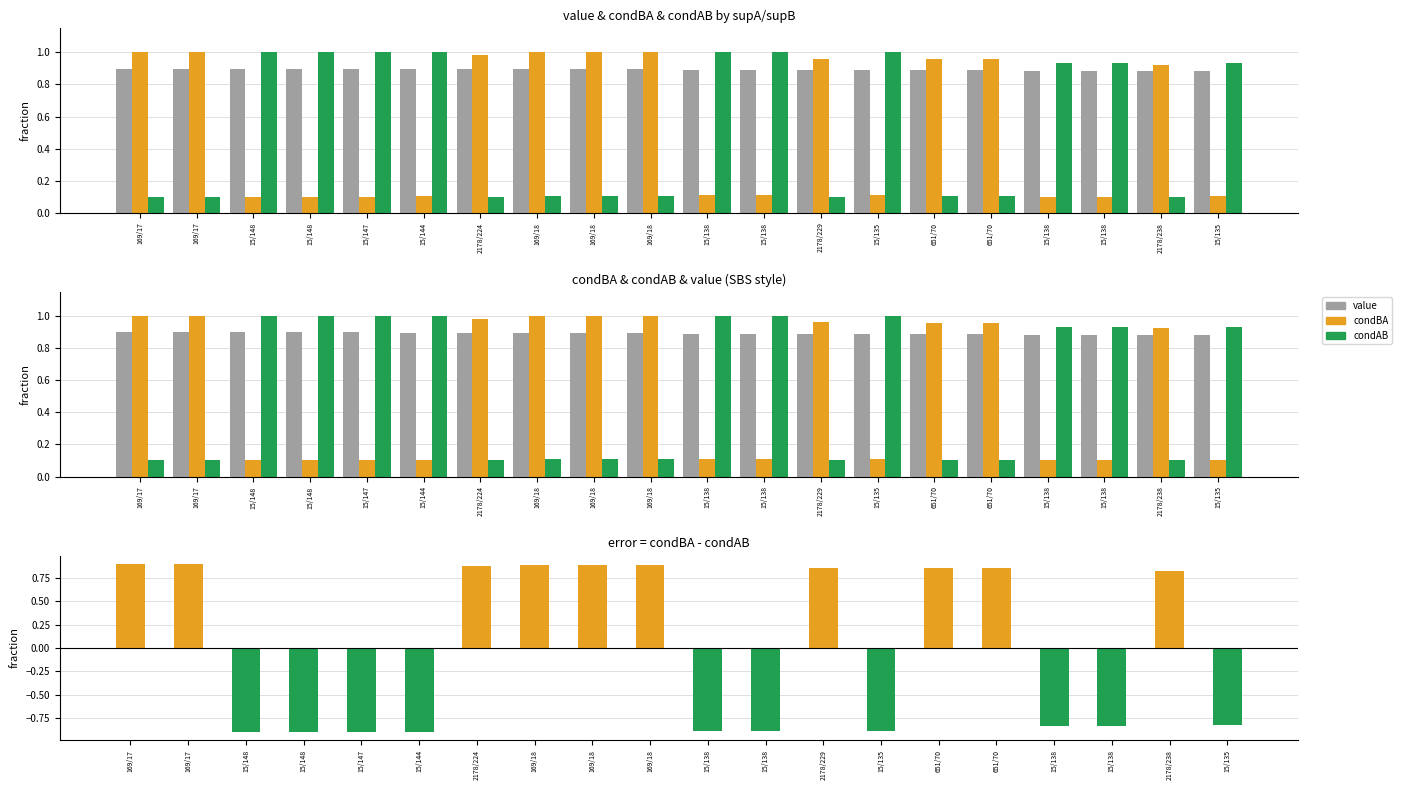

Reading right to left, what are all the values shown in this chart?

value: 0.9	0.9	0.9	0.9	0.9	0.9	0.9	0.9	0.9	0.9	0.9	0.9	0.9	0.9	0.9	0.9	0.9	0.9	0.9	0.9
condBA: 0.1	0.9	0.1	0.1	1.0	1.0	0.1	1.0	0.1	0.1	1.0	1.0	1.0	1.0	0.1	0.1	0.1	0.1	1.0	1.0
condAB: 0.9	0.1	0.9	0.9	0.1	0.1	1.0	0.1	1.0	1.0	0.1	0.1	0.1	0.1	1.0	1.0	1.0	1.0	0.1	0.1
condBA - condAB: -0.8	0.8	-0.8	-0.8	0.9	0.9	-0.9	0.9	-0.9	-0.9	0.9	0.9	0.9	0.9	-0.9	-0.9	-0.9	-0.9	0.9	0.9